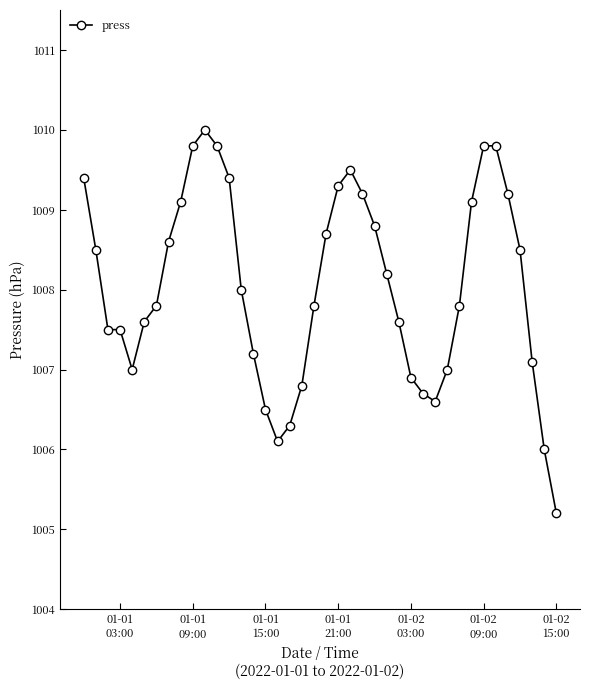

True or false: there are more than 0 points higher than both neighbors.

True